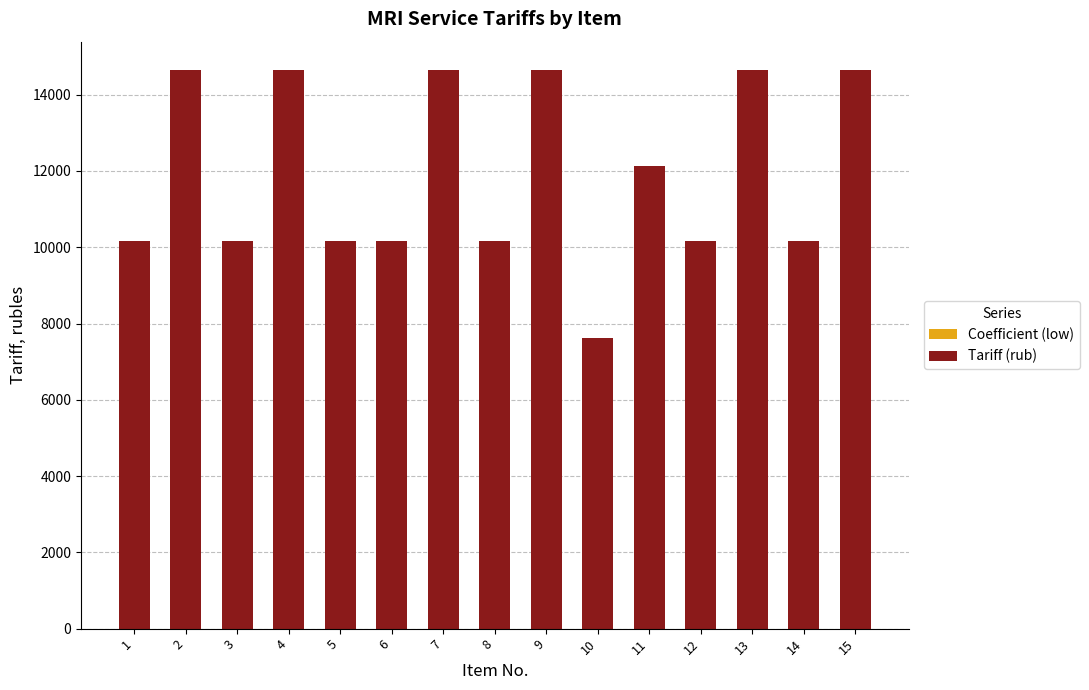

What is the difference between the maximum and minimum values in the Coefficient (low) series?

0.6